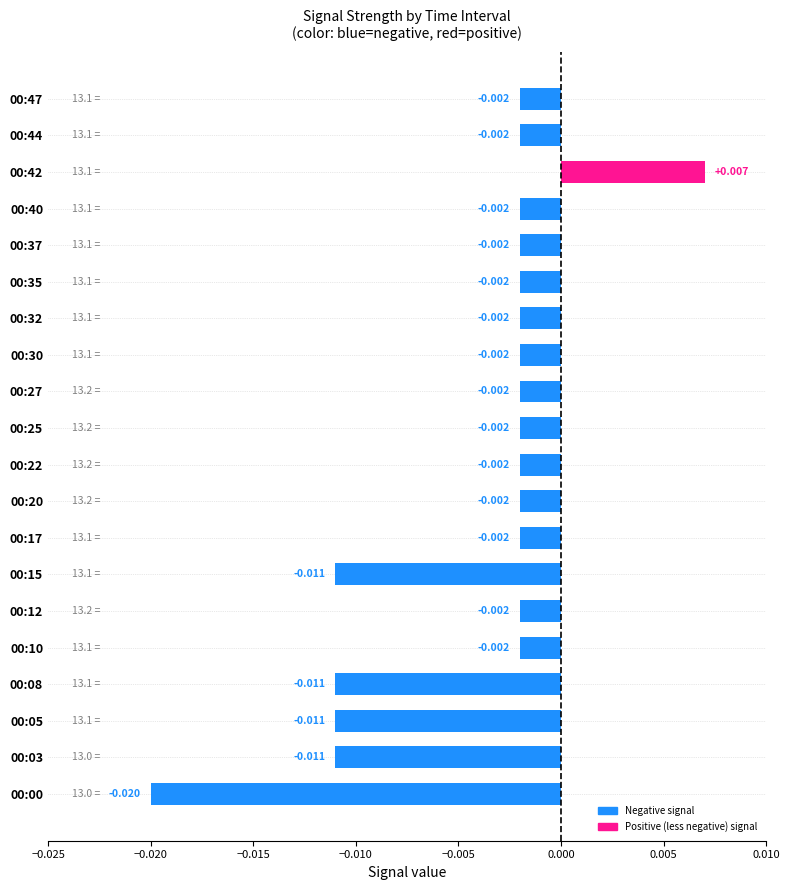

How many data points are above 0?

1